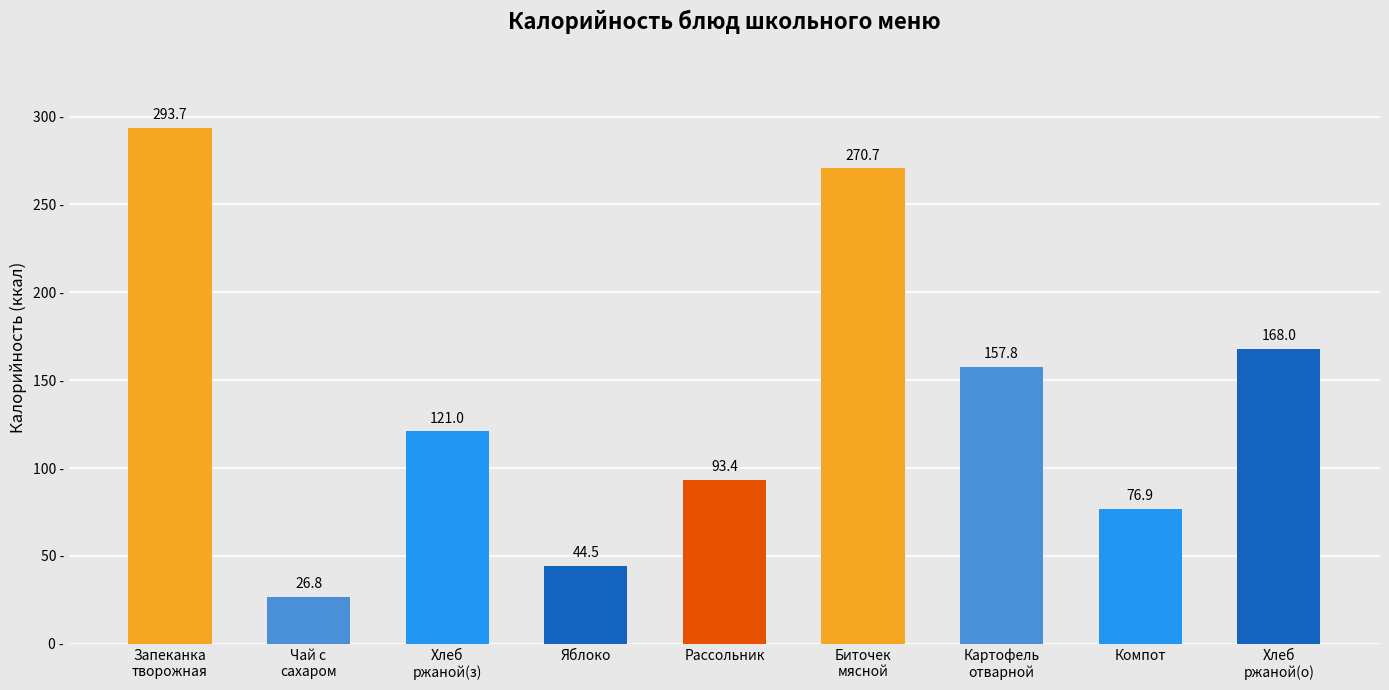

The chart shows a value of 38.6 at Чай с
сахаром. True or false?

False